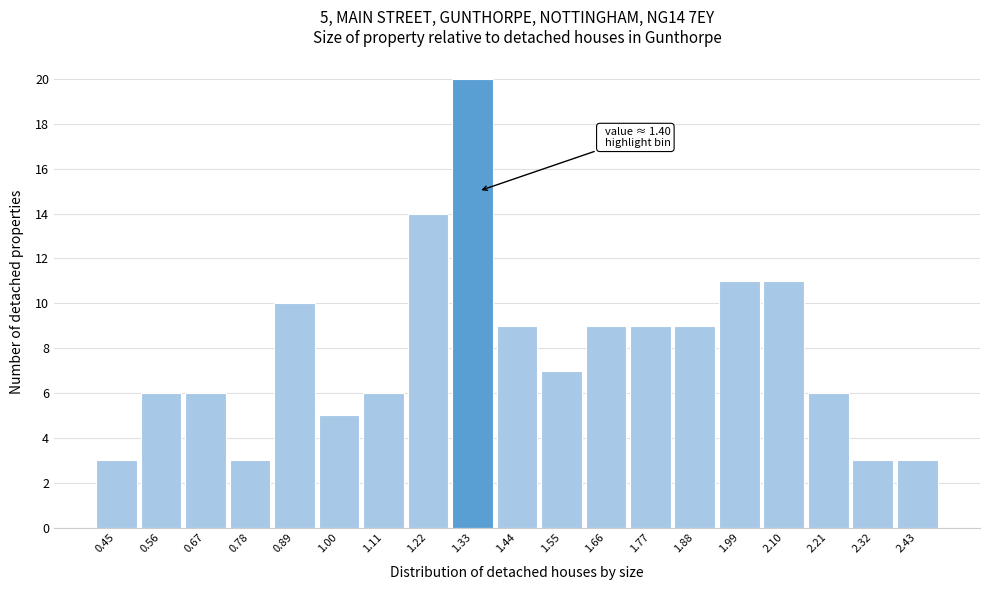

Reading left to right, what are all the values shown in this chart?

3	6	6	3	10	5	6	14	20	9	7	9	9	9	11	11	6	3	3